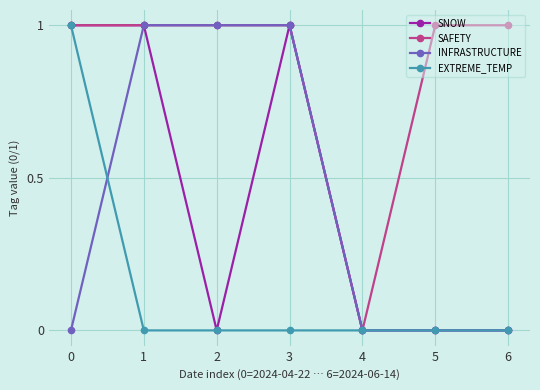

Reading right to left, list all the values displayed in this chart.

SNOW: 6=0	5=0	4=0	3=1	2=0	1=1	0=1
SAFETY: 6=1	5=1	4=0	3=1	2=1	1=1	0=1
INFRASTRUCTURE: 6=0	5=0	4=0	3=1	2=1	1=1	0=0
EXTREME_TEMP: 6=0	5=0	4=0	3=0	2=0	1=0	0=1